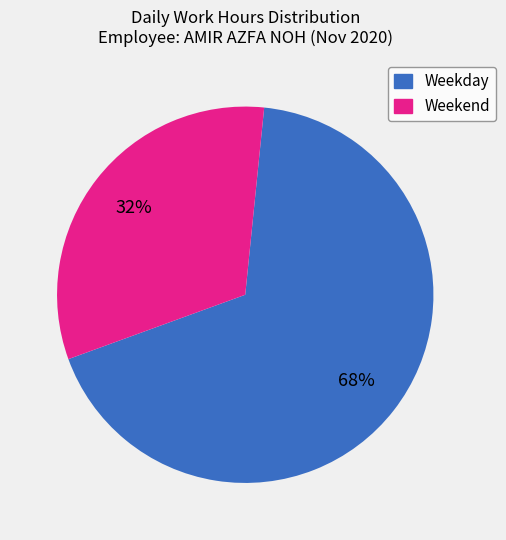

To the nearest percent, what is the average slice percentage?

50%